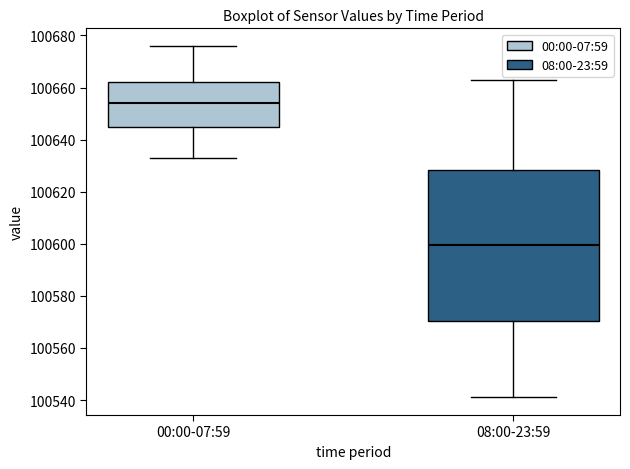

Which box has the lowest median line?

08:00-23:59